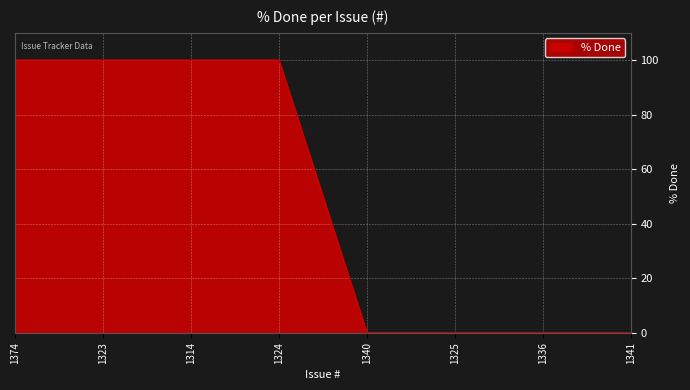

Reading left to right, what are all the values shown in this chart?

1374=100	1323=100	1314=100	1324=100	1340=0	1325=0	1336=0	1341=0